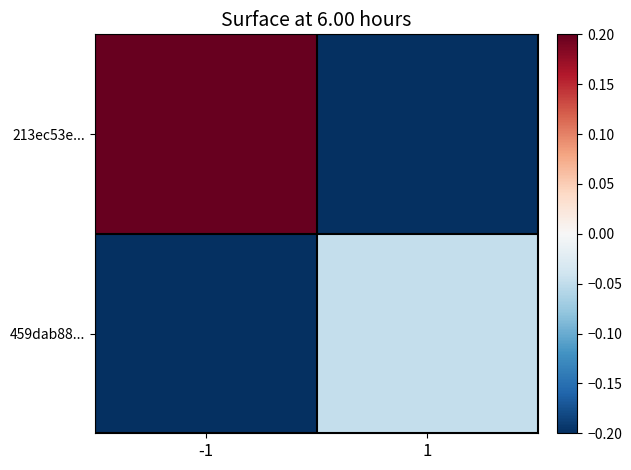

List the series in order of their peak value, highest first.

213ec53e..., 459dab88...